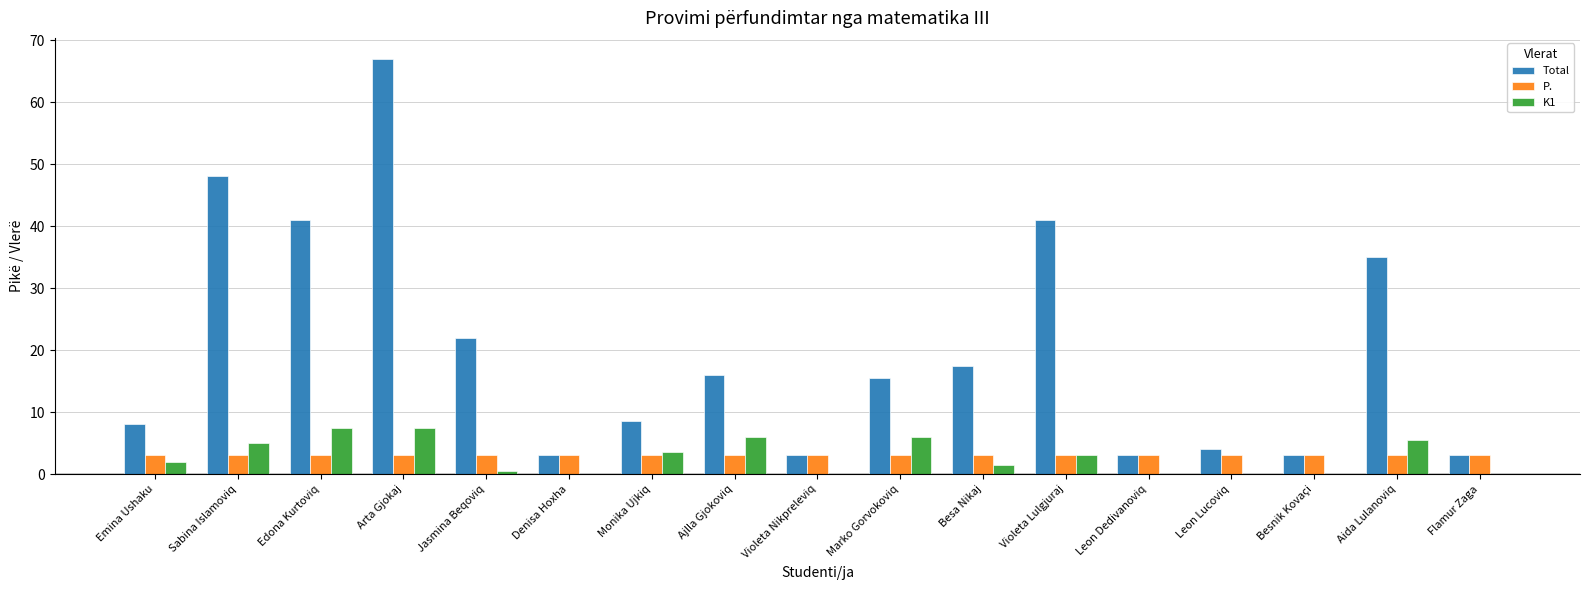

What is the average value of the Total series?

19.9